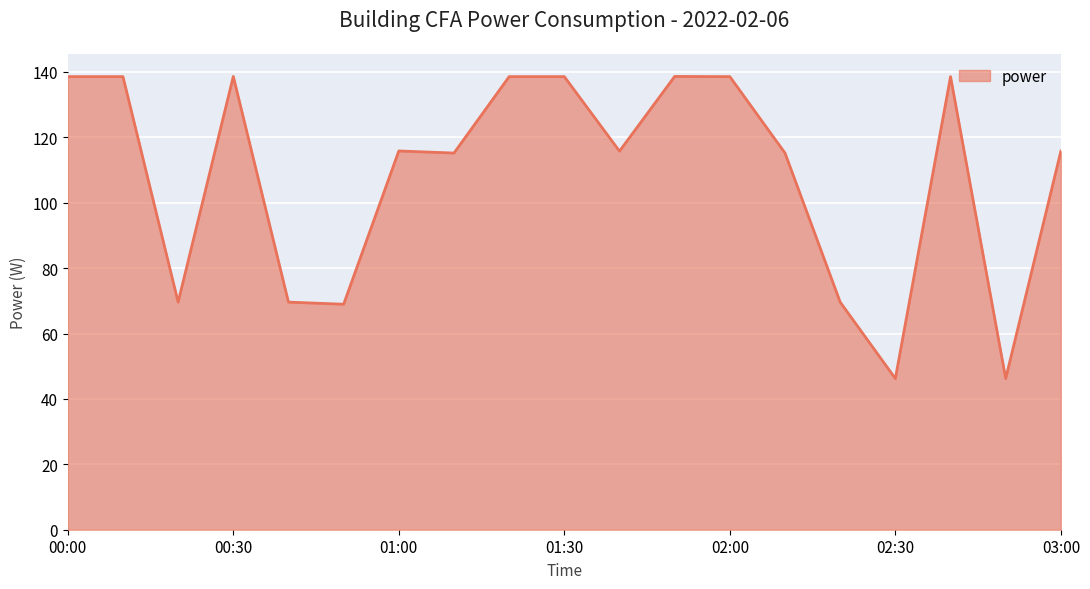

What is the difference between the maximum and minimum values?

92.4